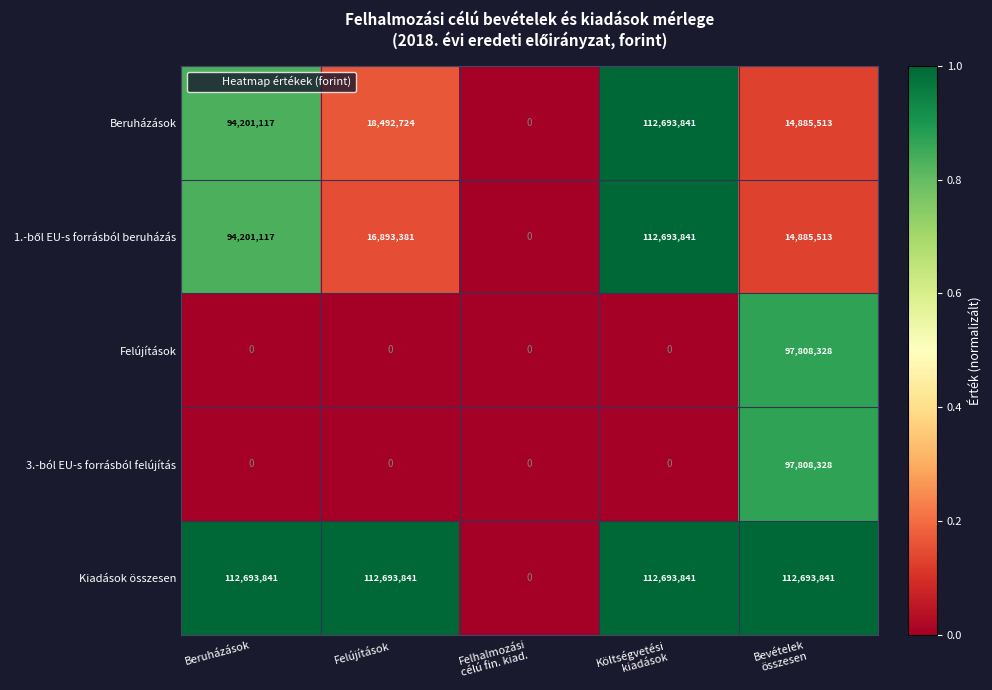

What is the sum of all 3.-ból EU-s forrásból felújítás values?

97808328